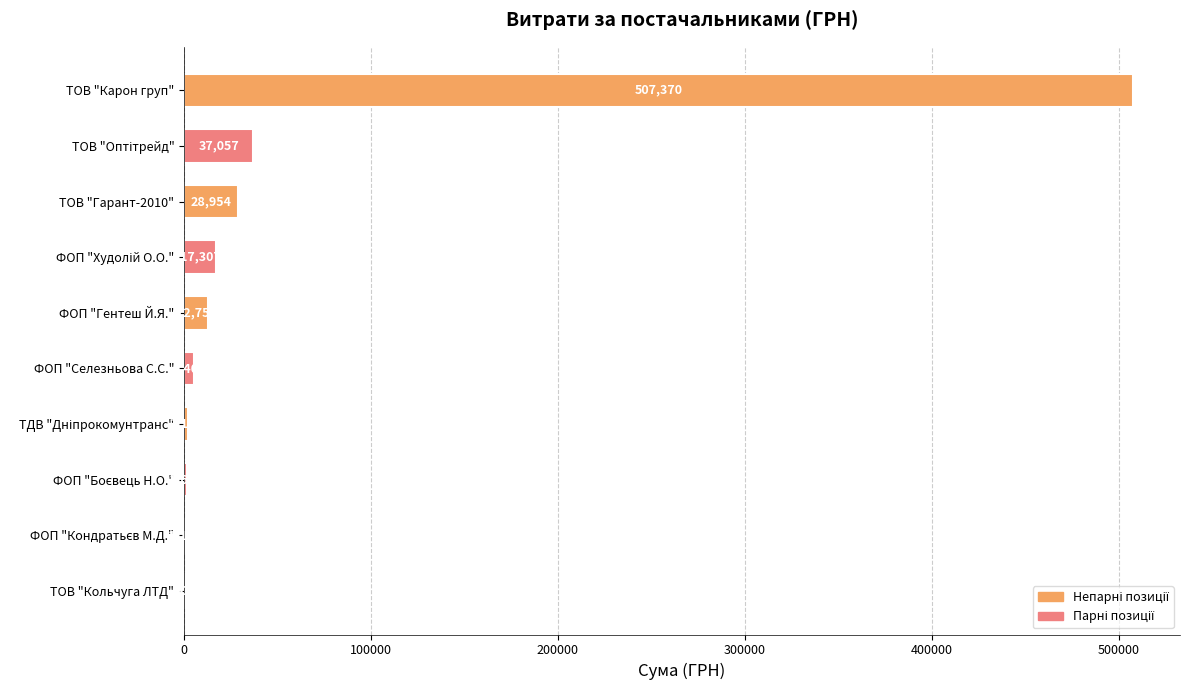

The value at ТОВ "Кольчуга ЛТД" is 600.0. True or false?

True